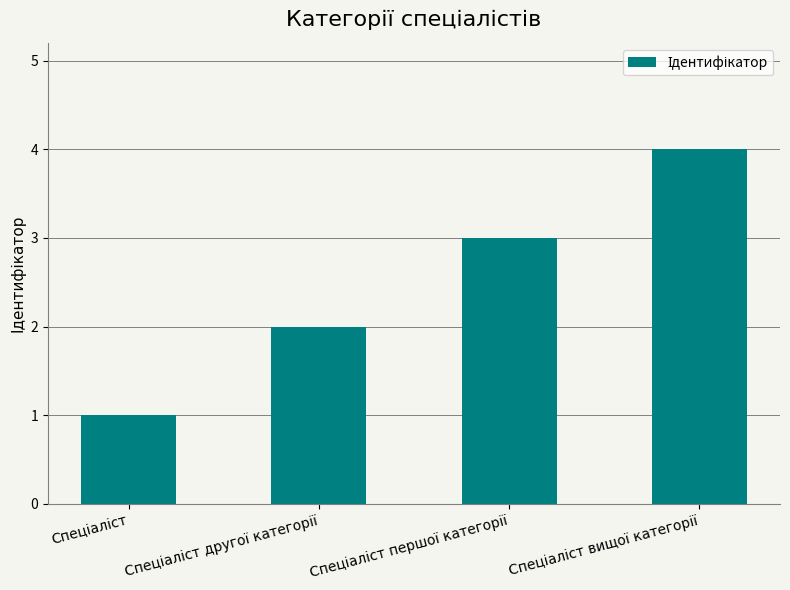

What is the maximum value shown in the chart?

4